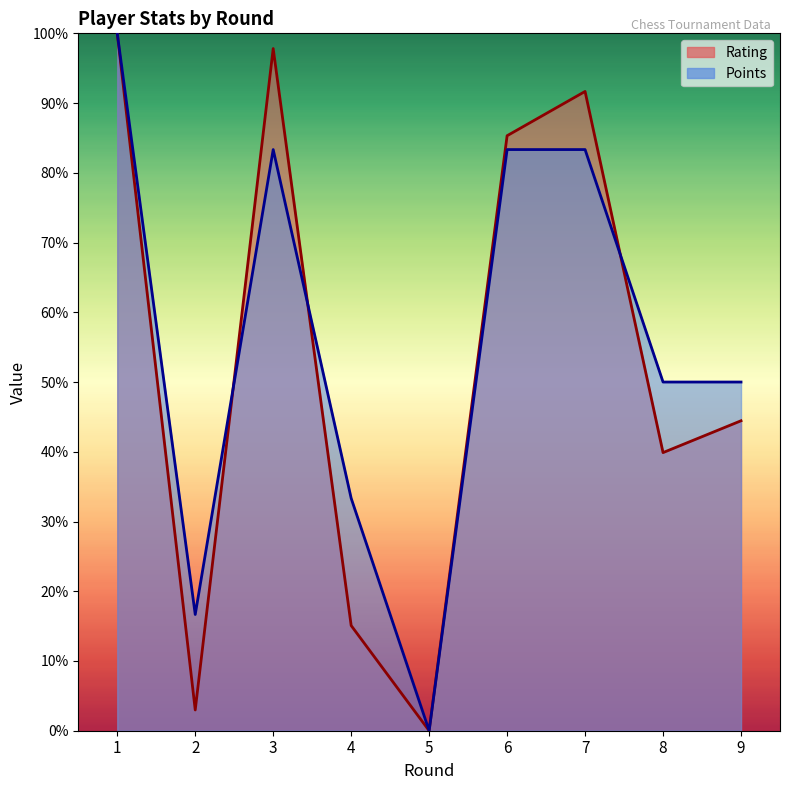

What is the difference between the maximum and minimum values in the Points series?

100.0